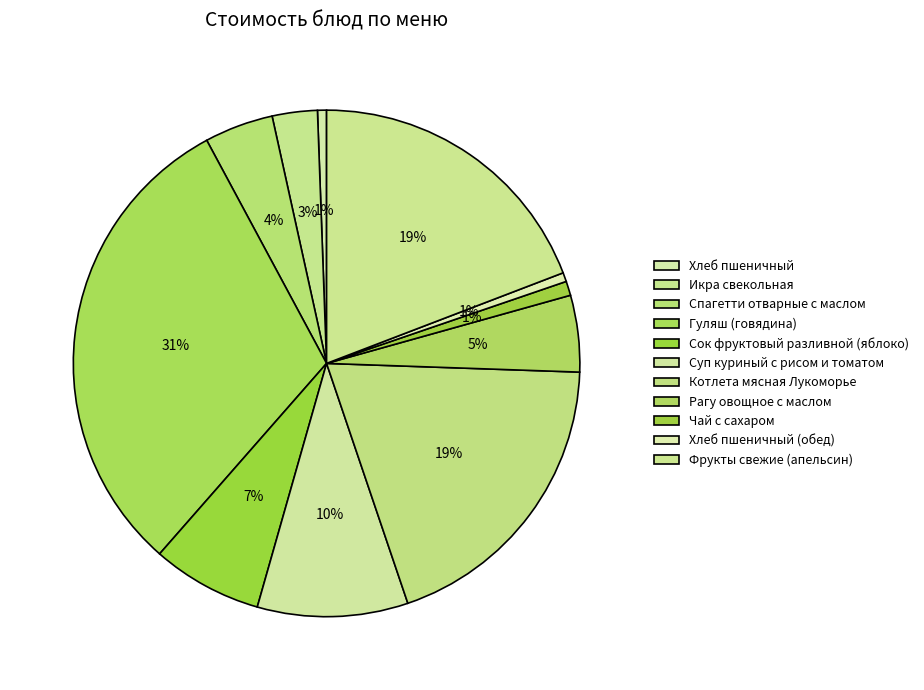

Is there a majority slice in this chart?

No